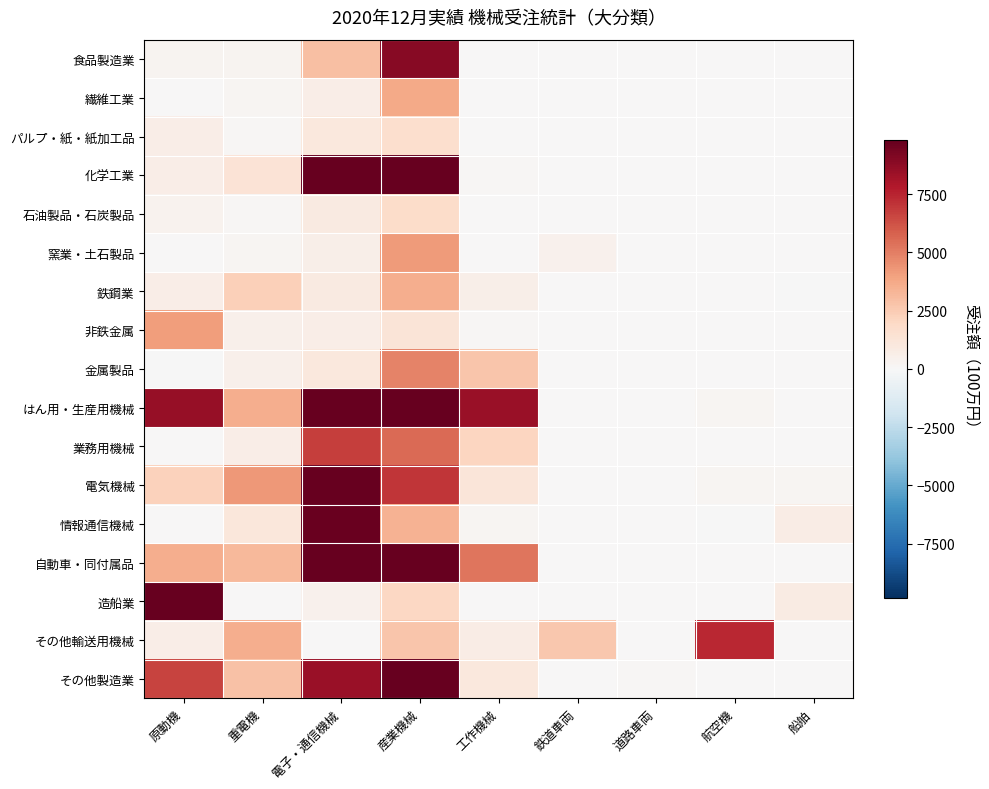

Between 産業機械 and 鉄道車両, which is larger?

産業機械